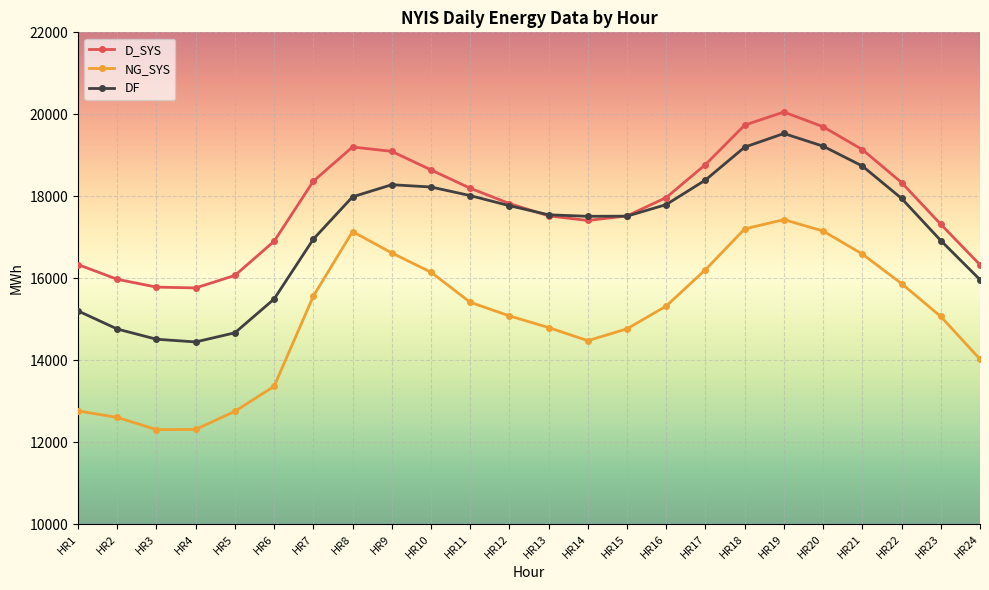

The D_SYS series shows 28326 at HR15. True or false?

False